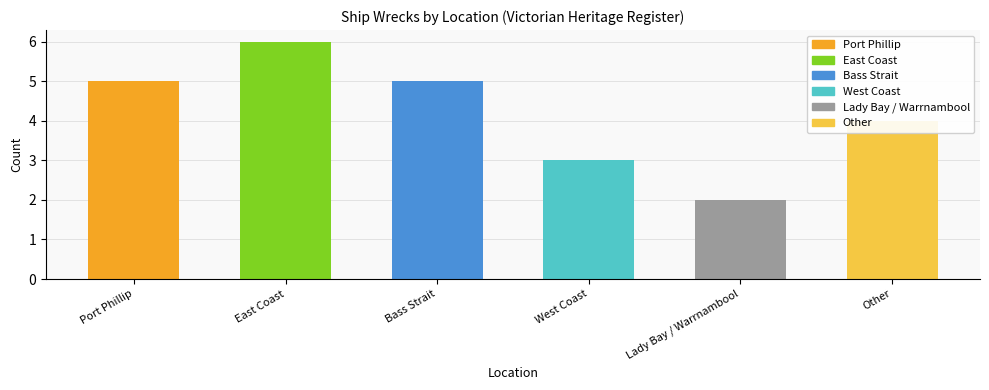

What is the change in value from Port Phillip to Lady Bay / Warrnambool?

-3